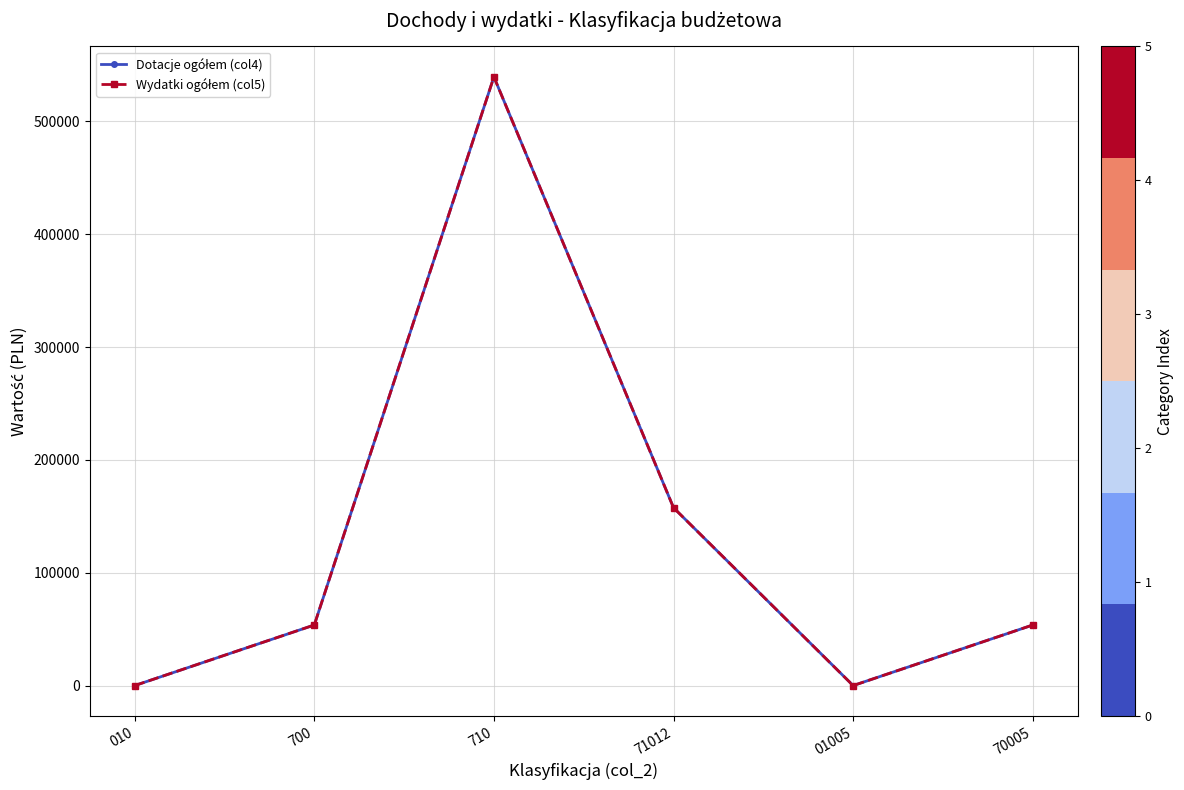

Is this an area chart (filled region under the line)?

No